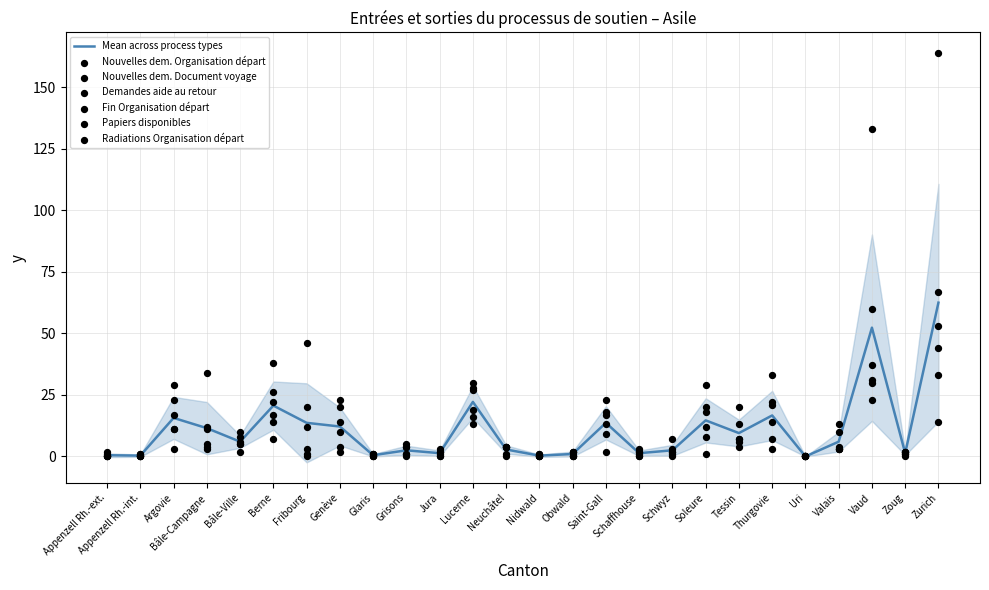

Is the value of Demandes aide au retour at Grisons greater than the value of Nouvelles dem. Organisation départ at Fribourg?

No